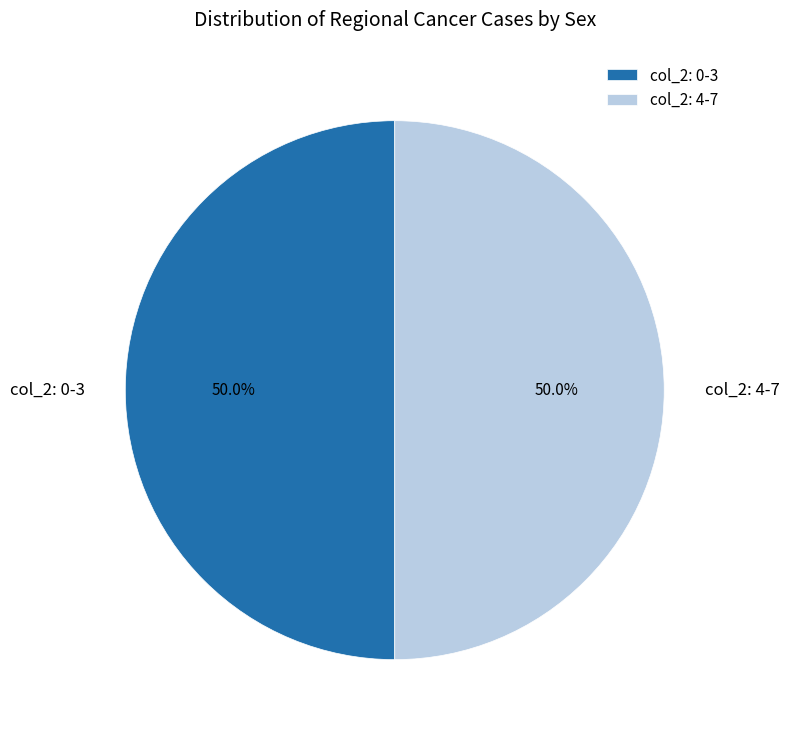

What is the ratio of the value at col_2: 4-7 to the value at col_2: 0-3?

1.0